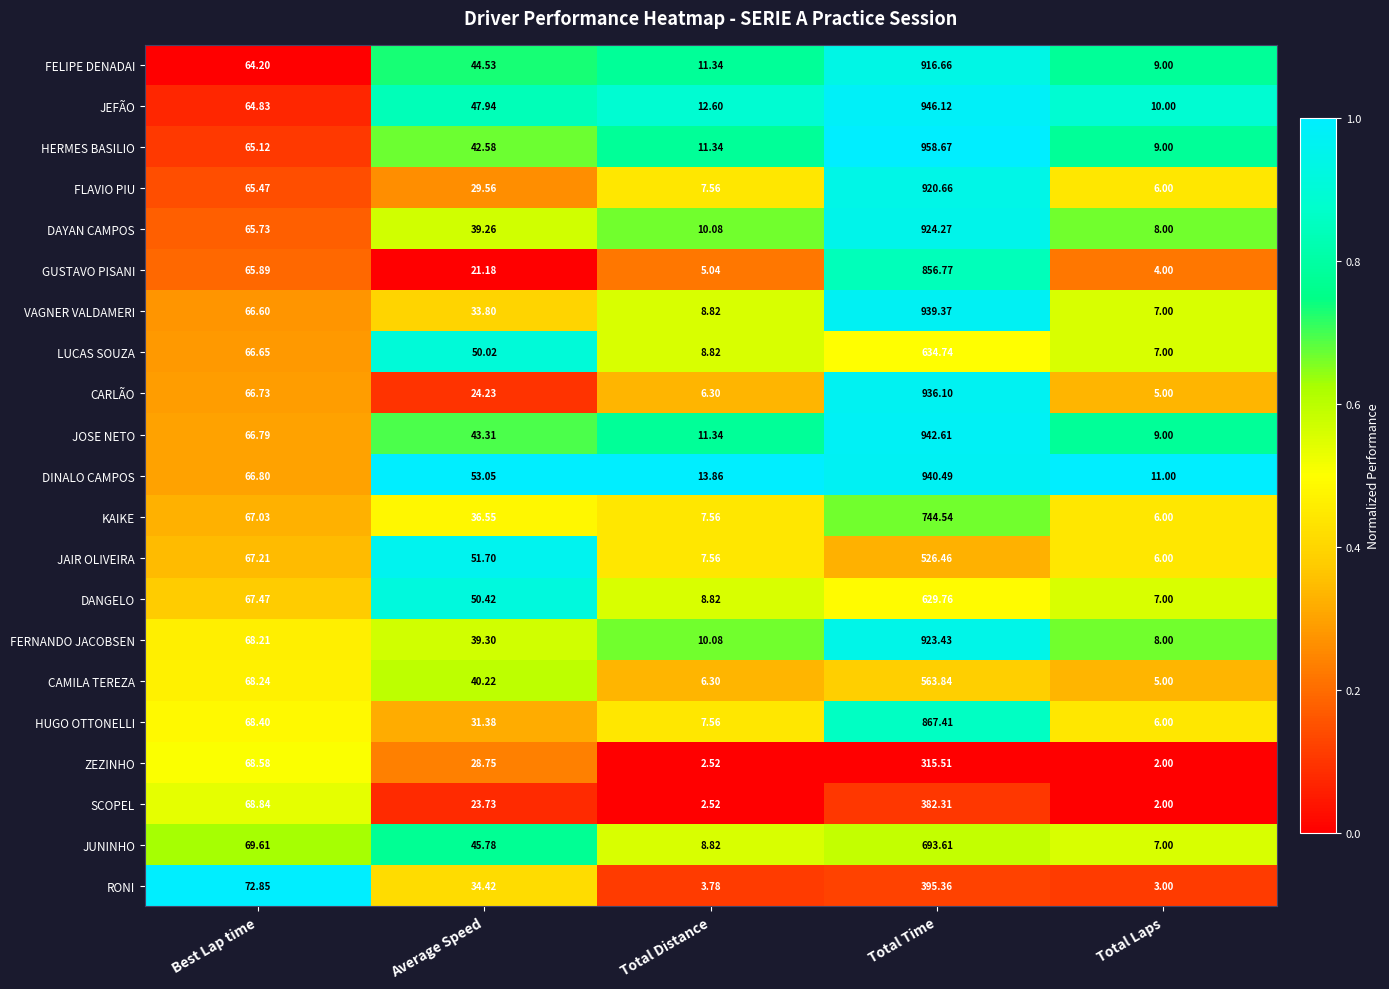

Rank the categories by DAYAN CAMPOS value from highest to lowest.

Total Time, Best Lap time, Average Speed, Total Distance, Total Laps